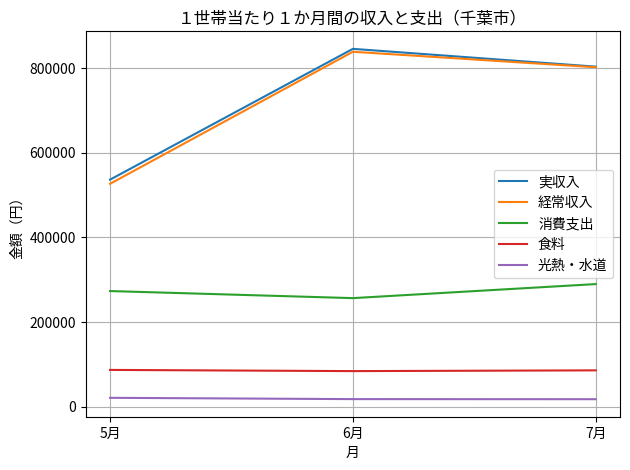

What are all the series names shown in the legend?

実収入, 経常収入, 消費支出, 食料, 光熱・水道